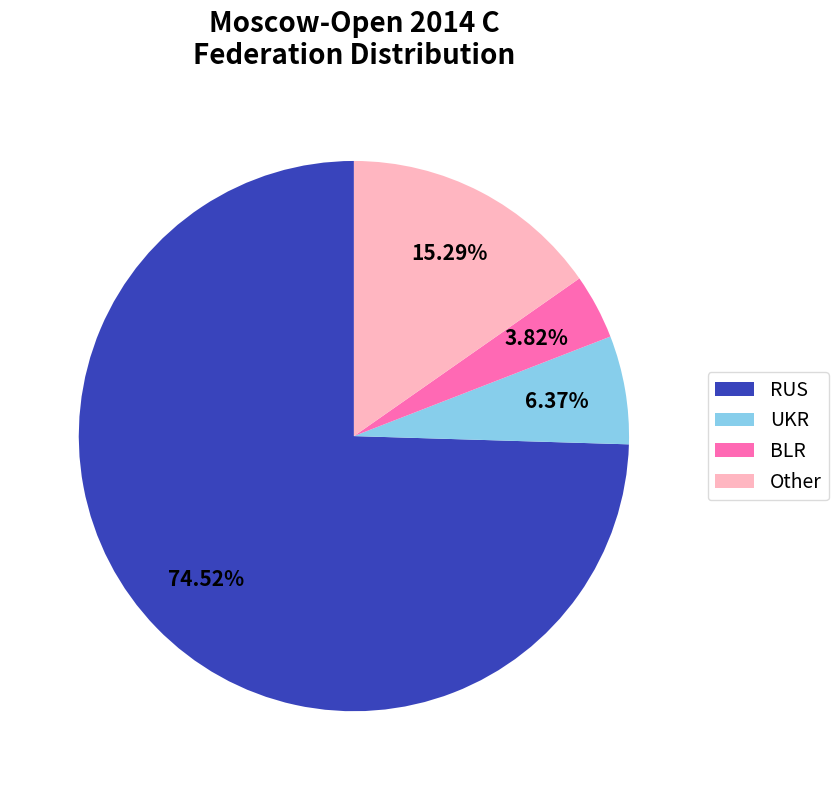

Rank the categories by value from lowest to highest.

BLR, UKR, Other, RUS